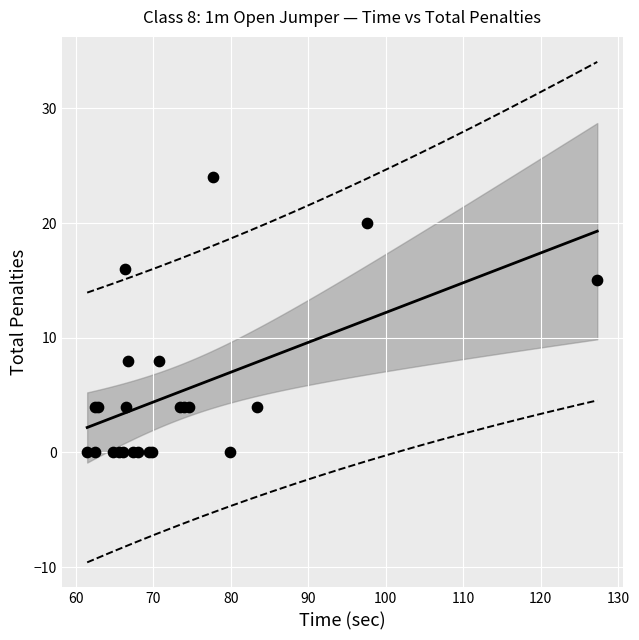

What Y value in the scatter plot is closest to 12?

15